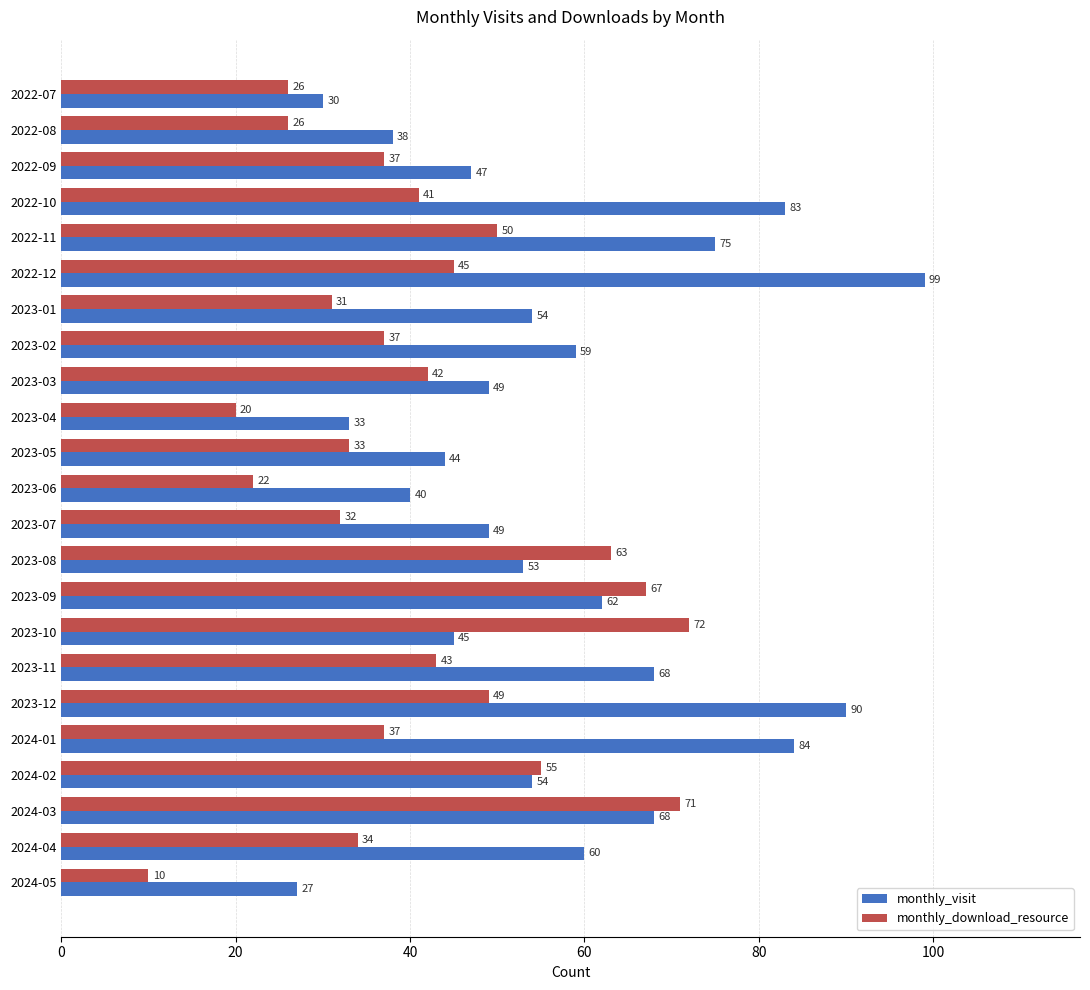

Rank the series by their maximum value, from highest to lowest.

monthly_visit, monthly_download_resource